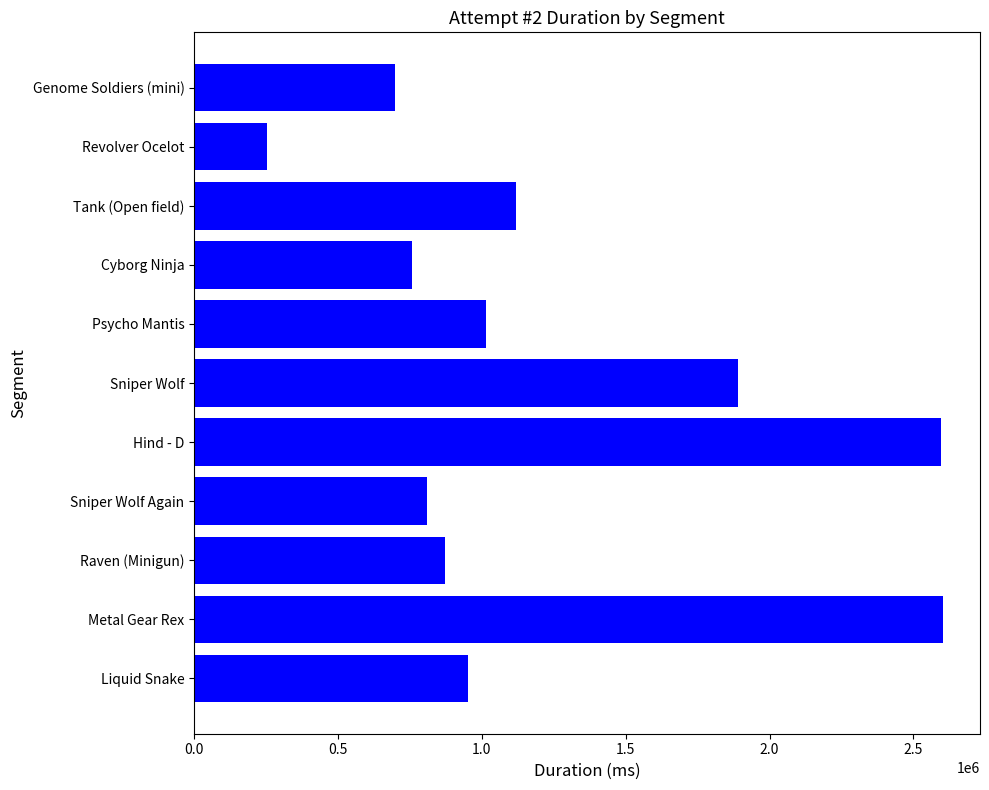

What is the greatest value displayed?

2601180